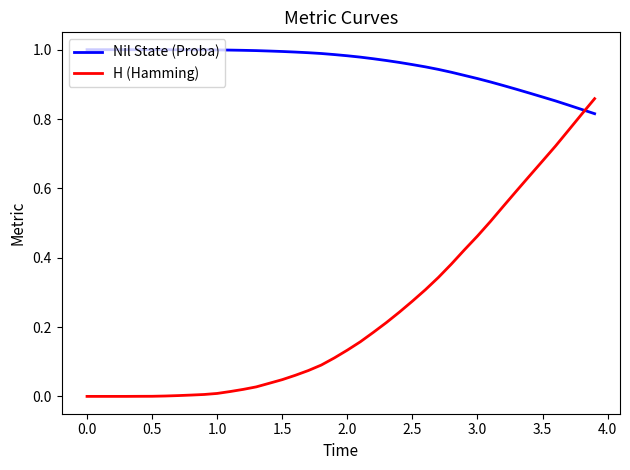

Rank the series by their maximum value, from highest to lowest.

Nil State (Proba), H (Hamming)